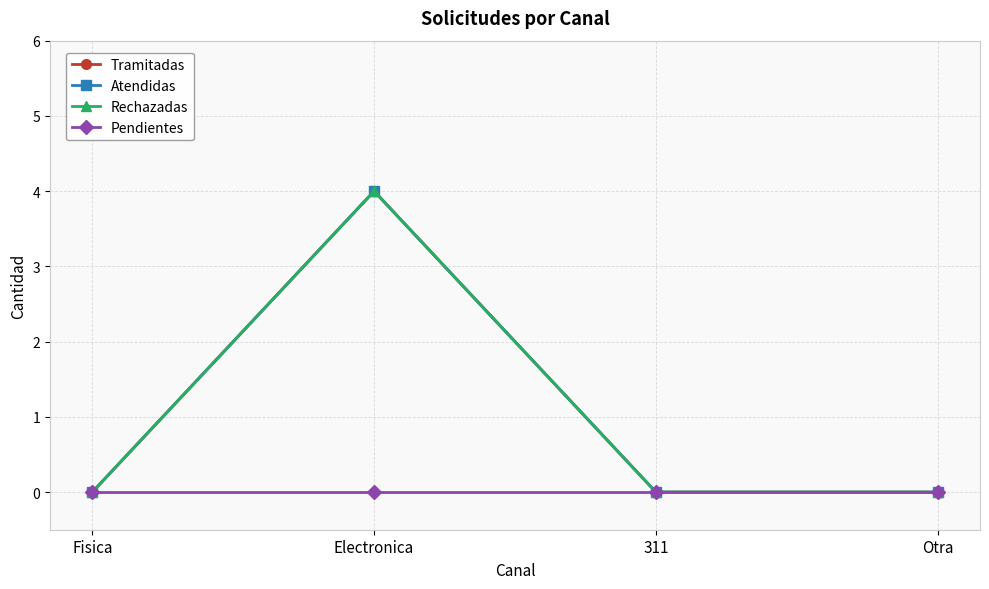

Rank the series by their maximum value, from lowest to highest.

Pendientes, Tramitadas, Atendidas, Rechazadas